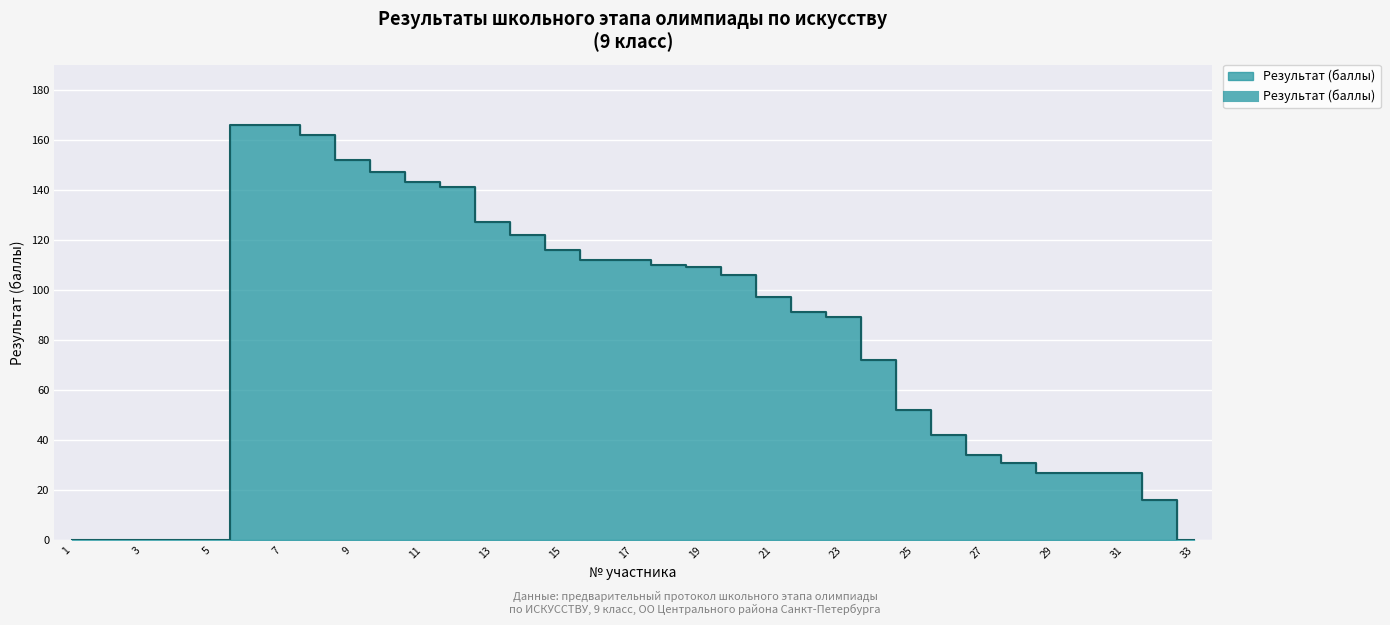

Rank the categories by value from lowest to highest.

1, 2, 3, 4, 5, 33, 32, 29, 30, 31, 28, 27, 26, 25, 24, 23, 22, 21, 20, 19, 18, 16, 17, 15, 14, 13, 12, 11, 10, 9, 8, 6, 7